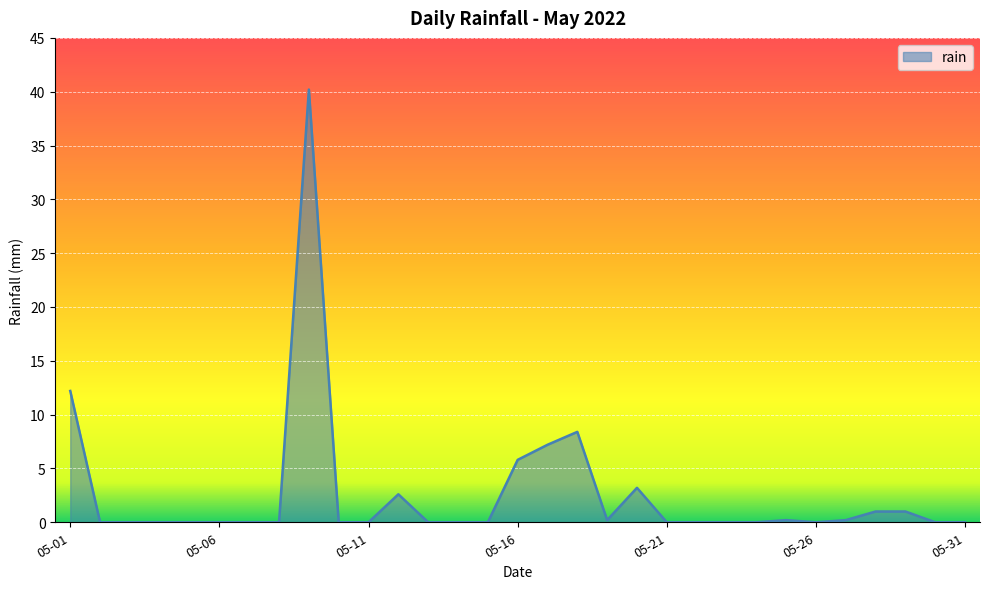

How many lines are shown in the chart?

1